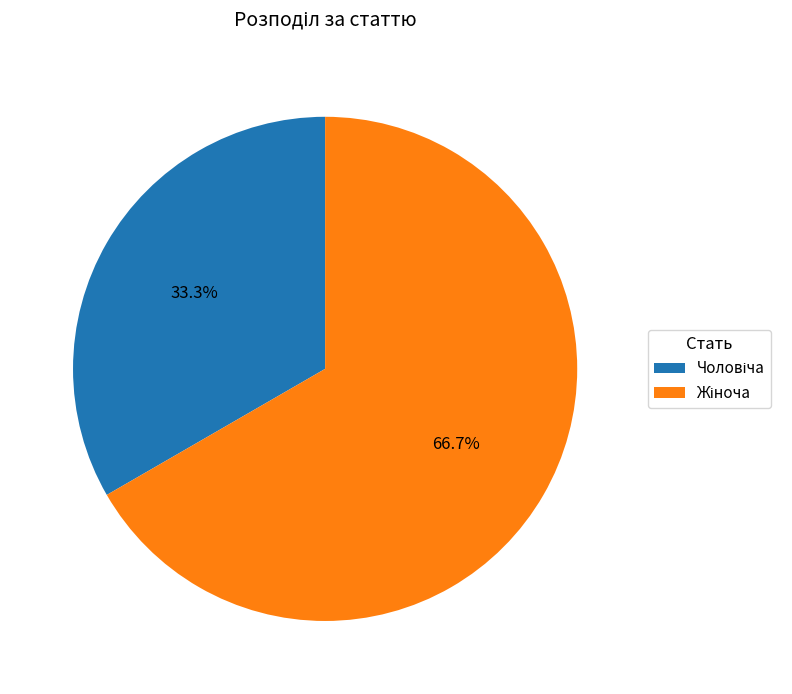

Does any single category account for the majority?

Yes